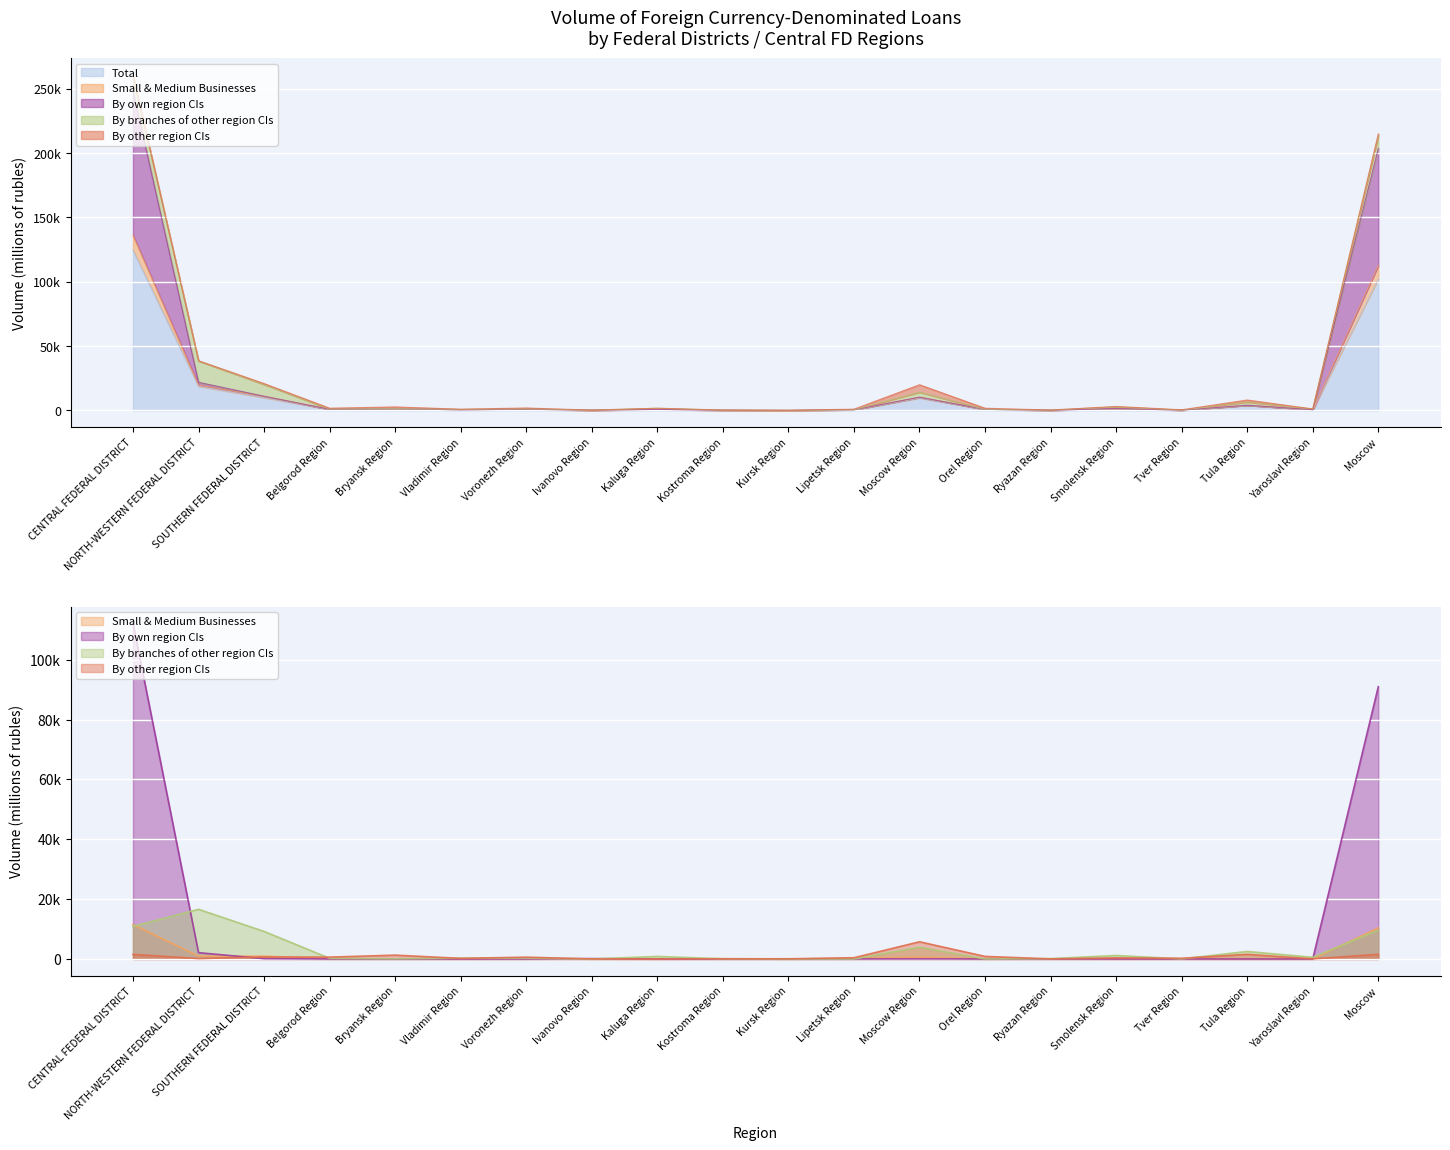

What is the difference between the By other region CIs values at Lipetsk Region and Belgorod Region?

203